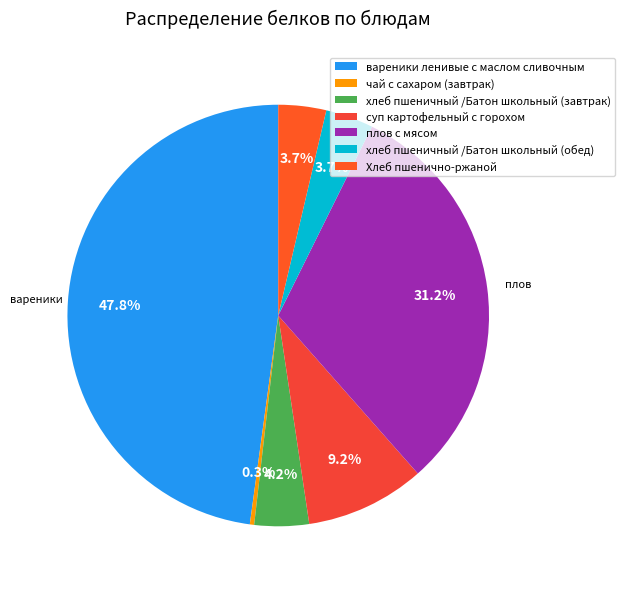

How much of the chart is everything except чай с сахаром (завтрак)?

99.7%